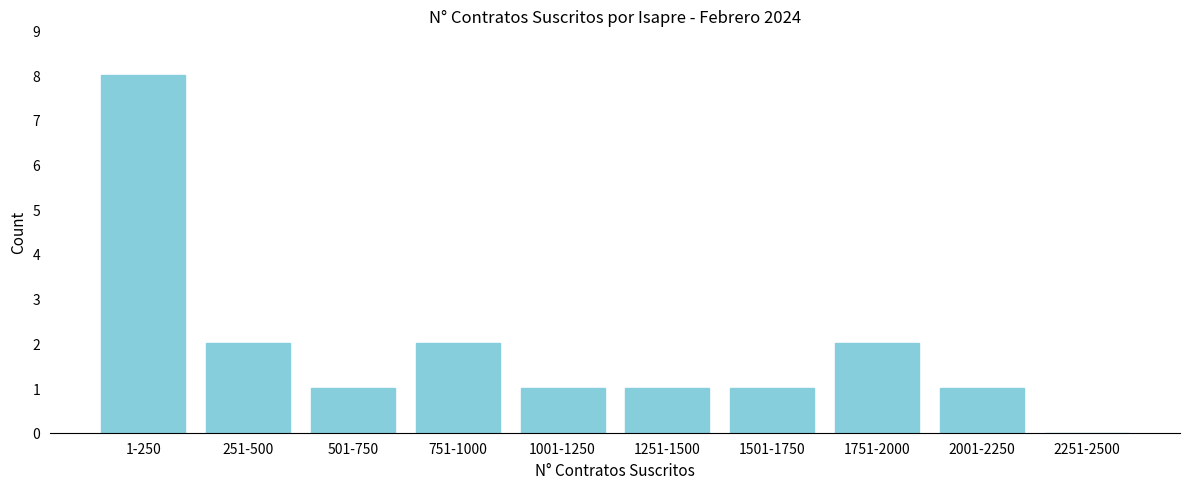

Reading left to right, transcribe all the data shown in this chart.

1-250=8	251-500=2	501-750=1	751-1000=2	1001-1250=1	1251-1500=1	1501-1750=1	1751-2000=2	2001-2250=1	2251-2500=0